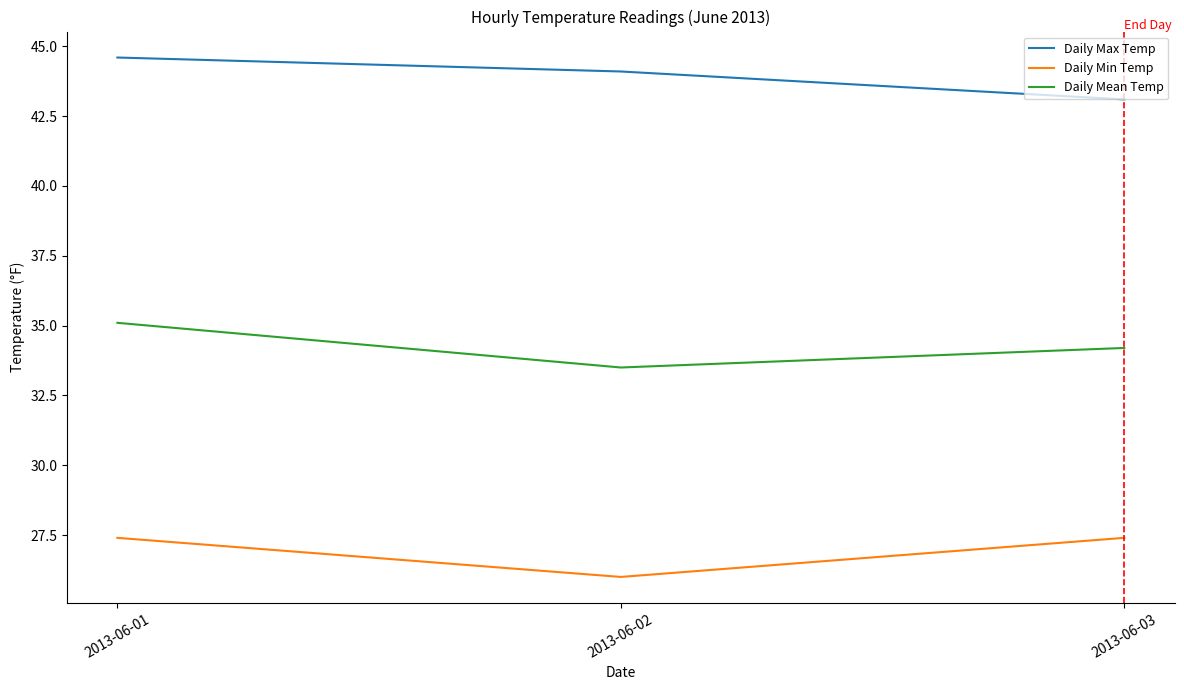

Read the Daily Max Temp value at 2013-06-02.

44.1